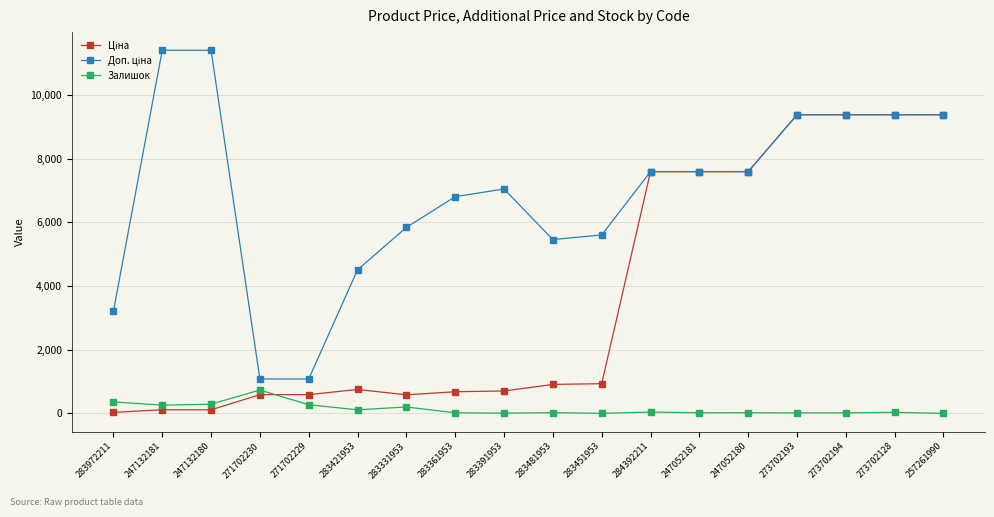

What is the greatest value displayed?

11410.0